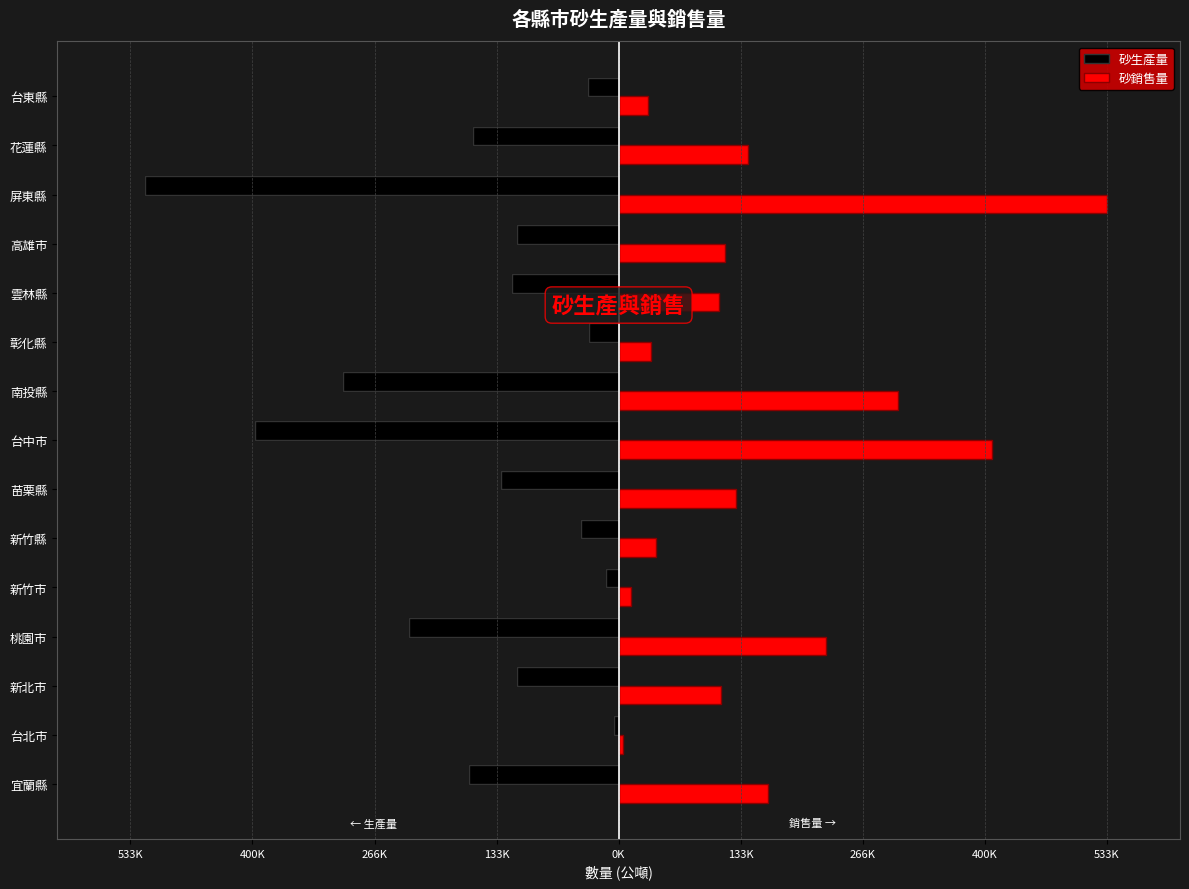

How many data points in 砂生產量 are less than -116831?

7